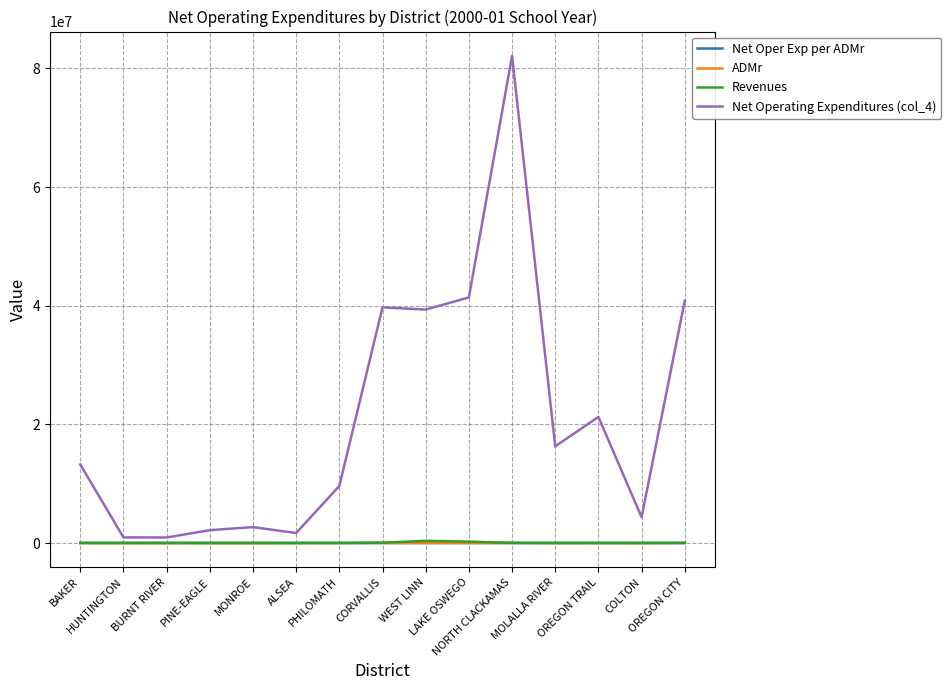

Where does the Net Oper Exp per ADMr series first go above 5885?

BAKER